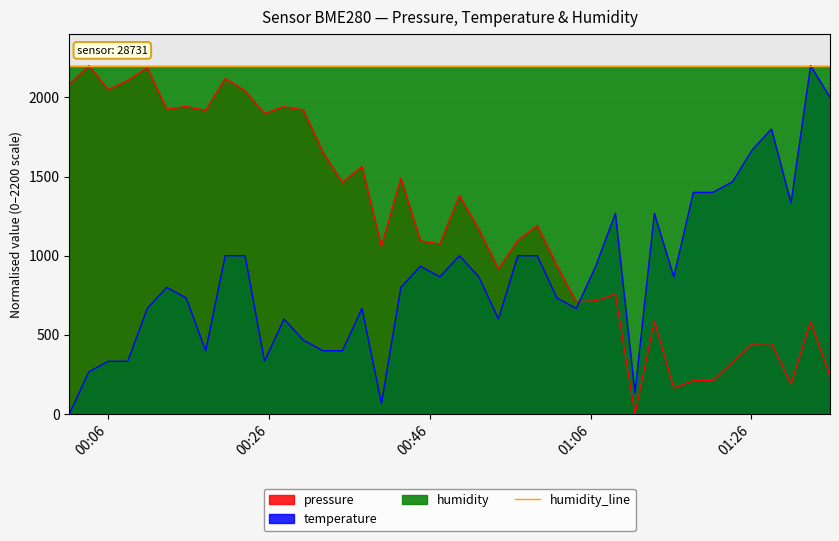

What is the average value of the temperature series?

866.7